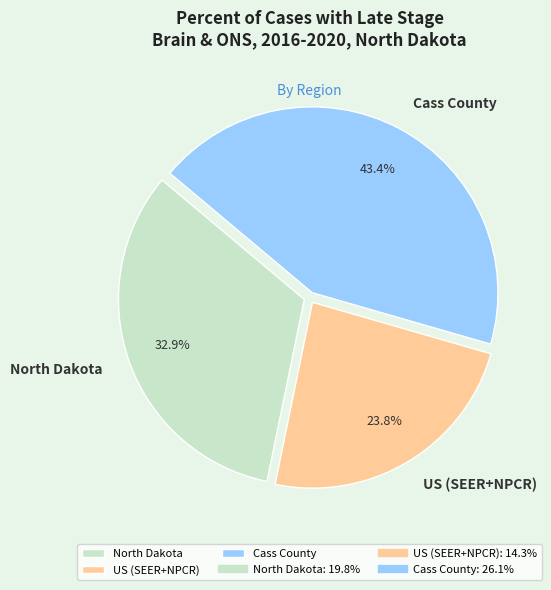

What percentage is the Cass County slice, to the nearest percent?

43%